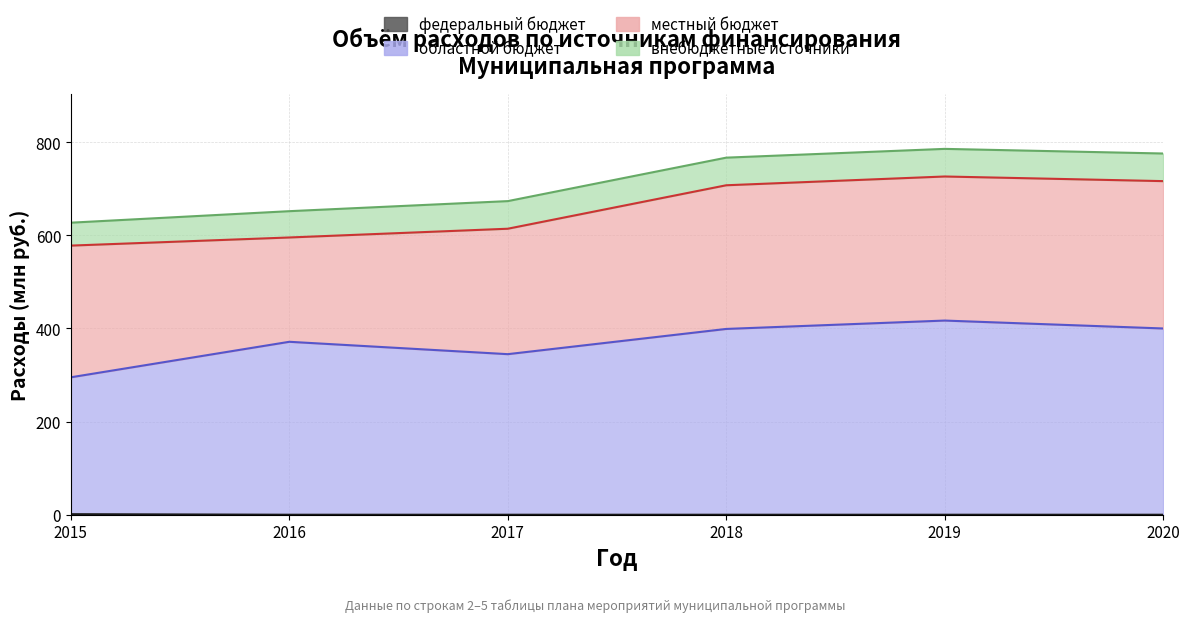

True or false: федеральный бюджет has more than 1 interior local peaks.

False